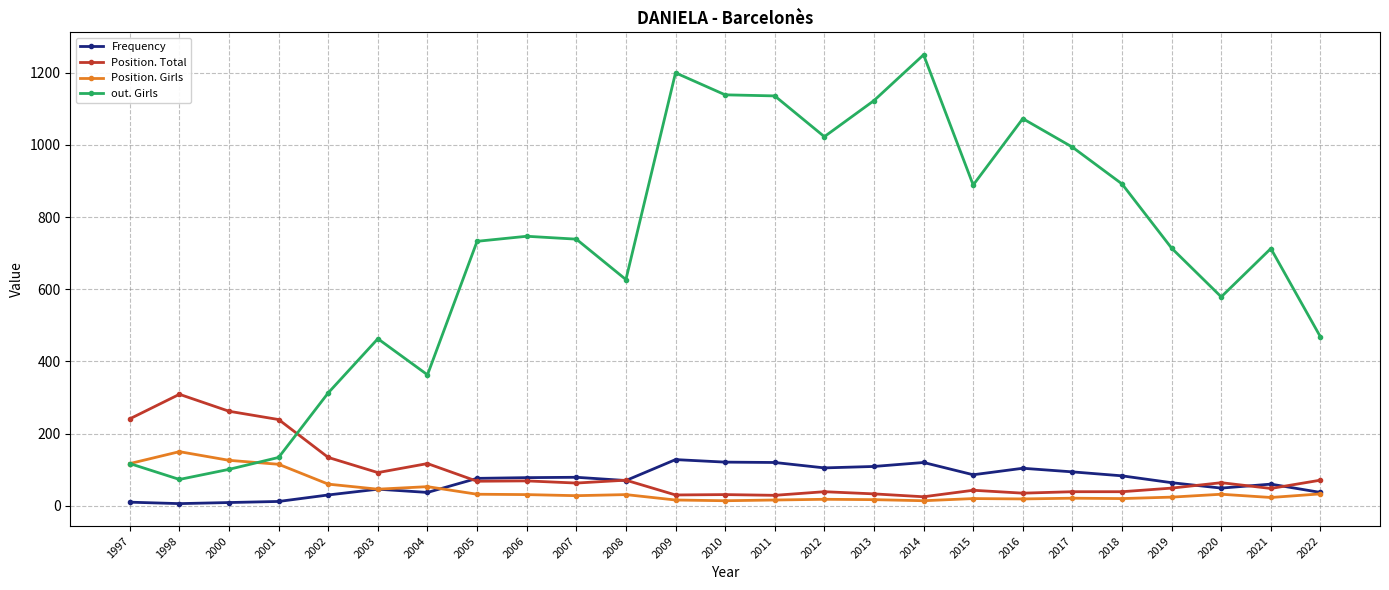

True or false: Position. Girls has more than 1 interior local peaks.

True